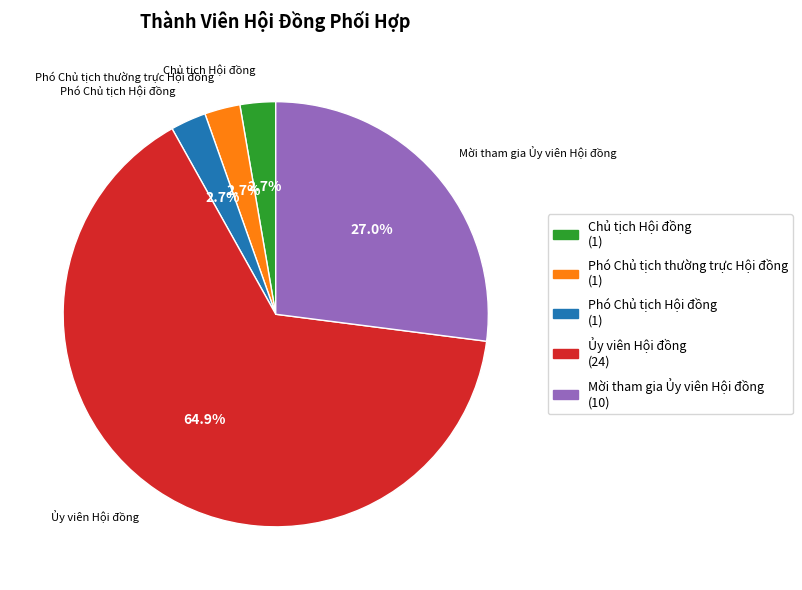

To the nearest percent, what is the average slice percentage?

20%